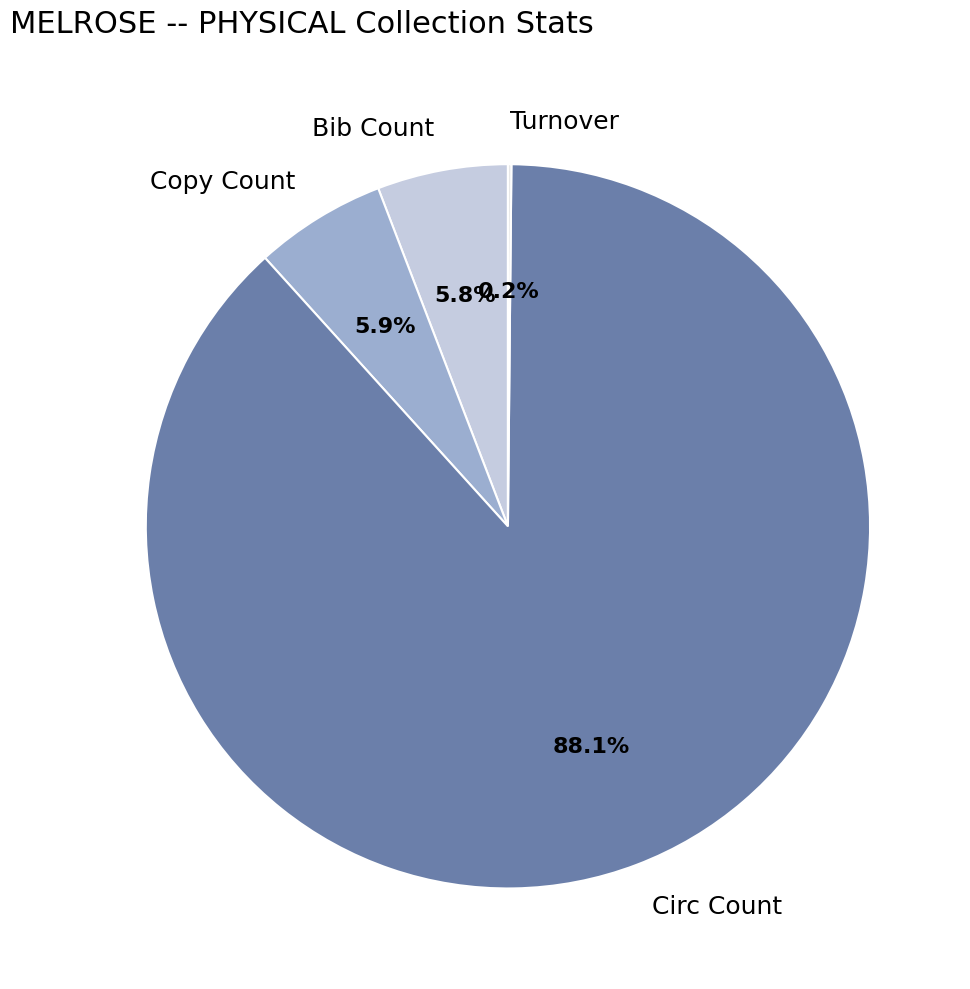

What percentage is NOT represented by Copy Count?

94.1%